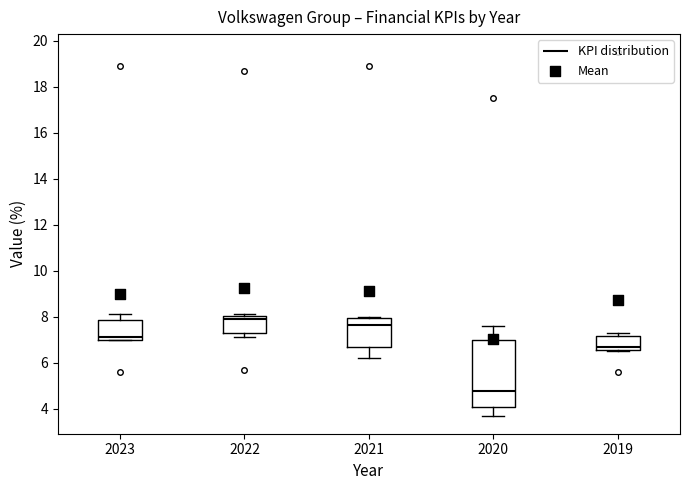

Where does the lower whisker of the box at x = 2021 end on the y-axis? The values are not printed on the chart, so give them approximately, as read against the axis.

6.2